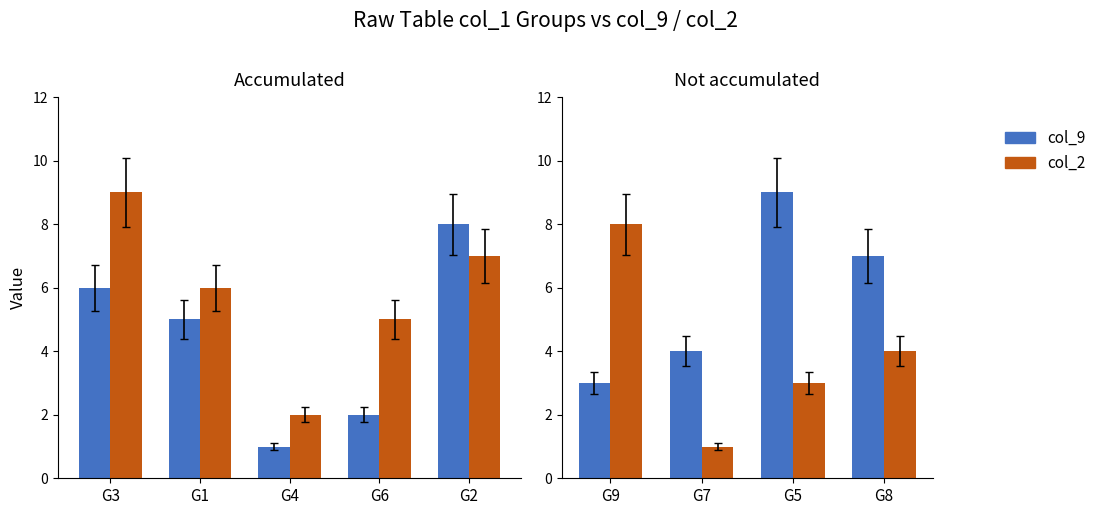

Which series has the widest spread of values?

col_2